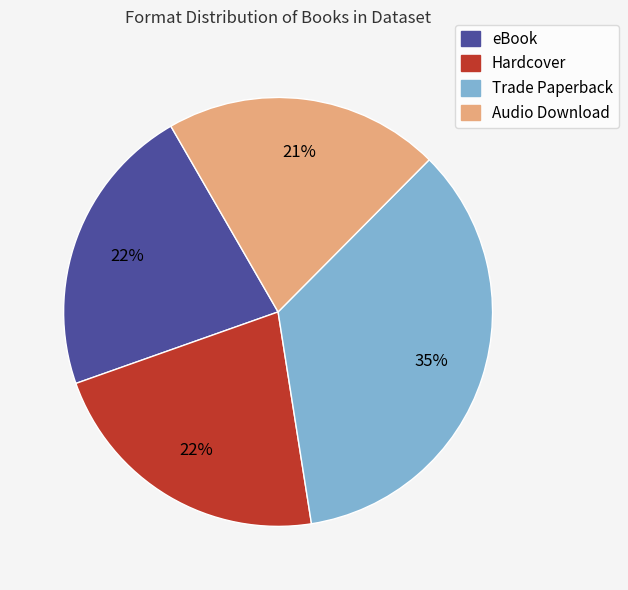

Which category has the smallest portion of the pie?

Audio Download